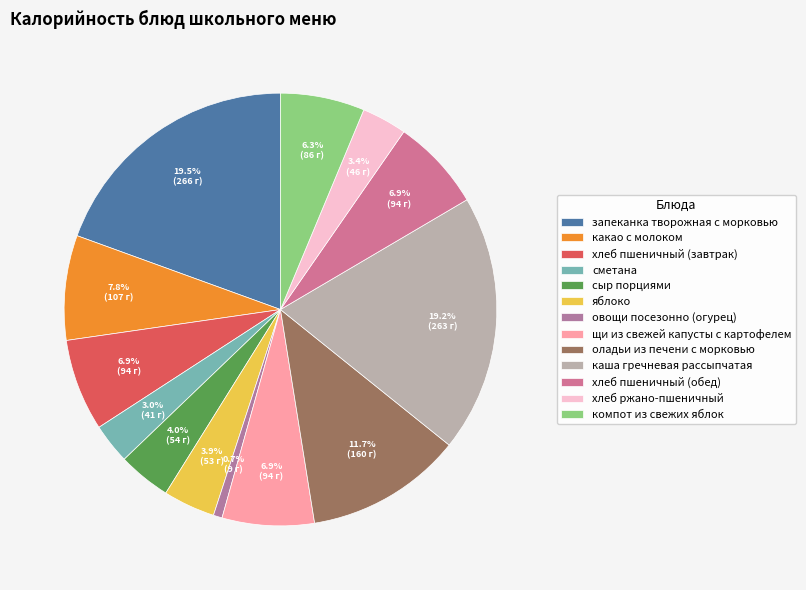

To the nearest percent, what is the average slice percentage?

8%